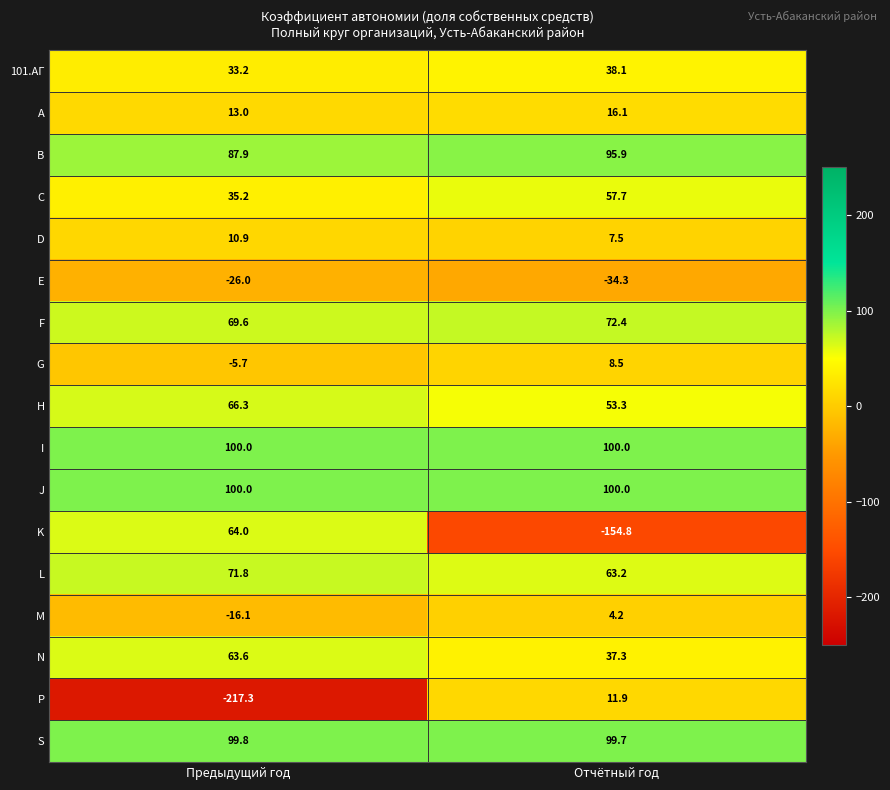

What is the total value across all series at Отчётный год?

576.7